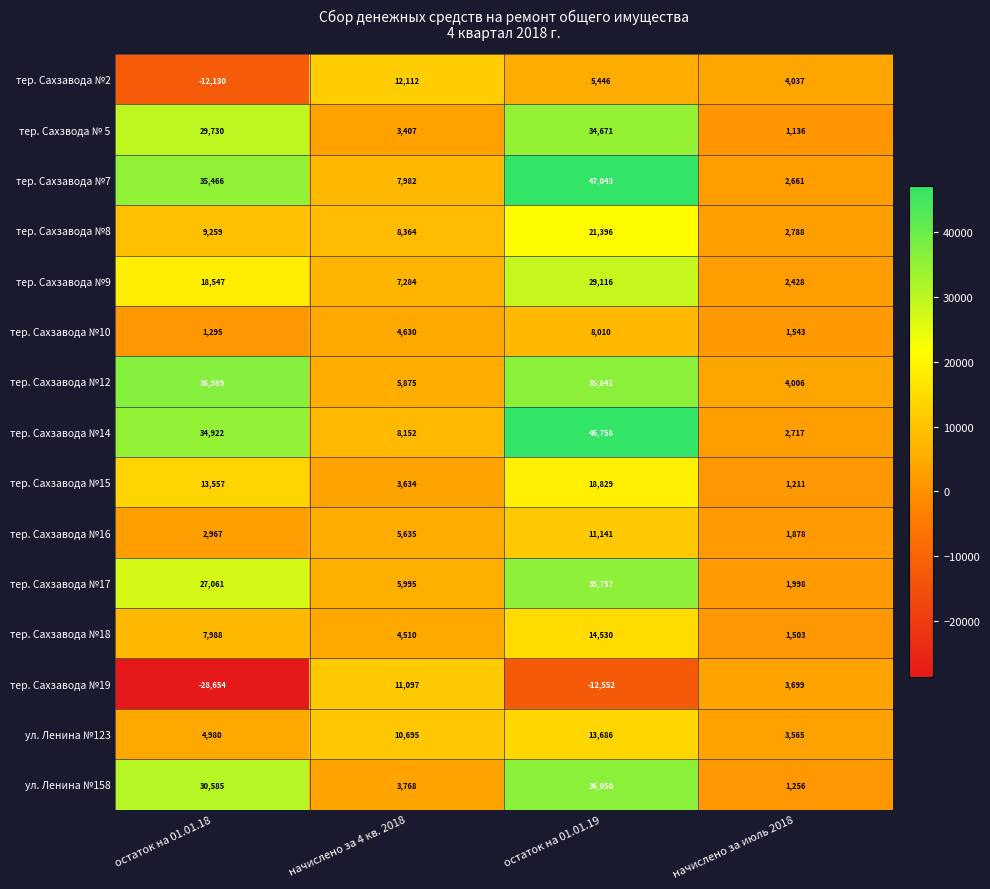

How many data points in тер. Сахзавода №7 are less than 35466?

2